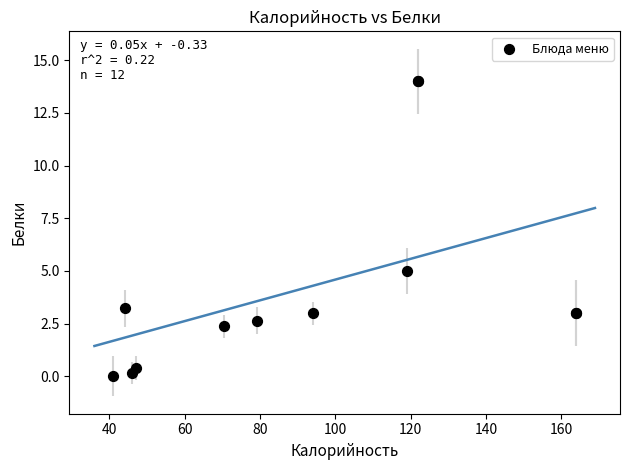

What Y value in the scatter plot is closest to 7?

5.0